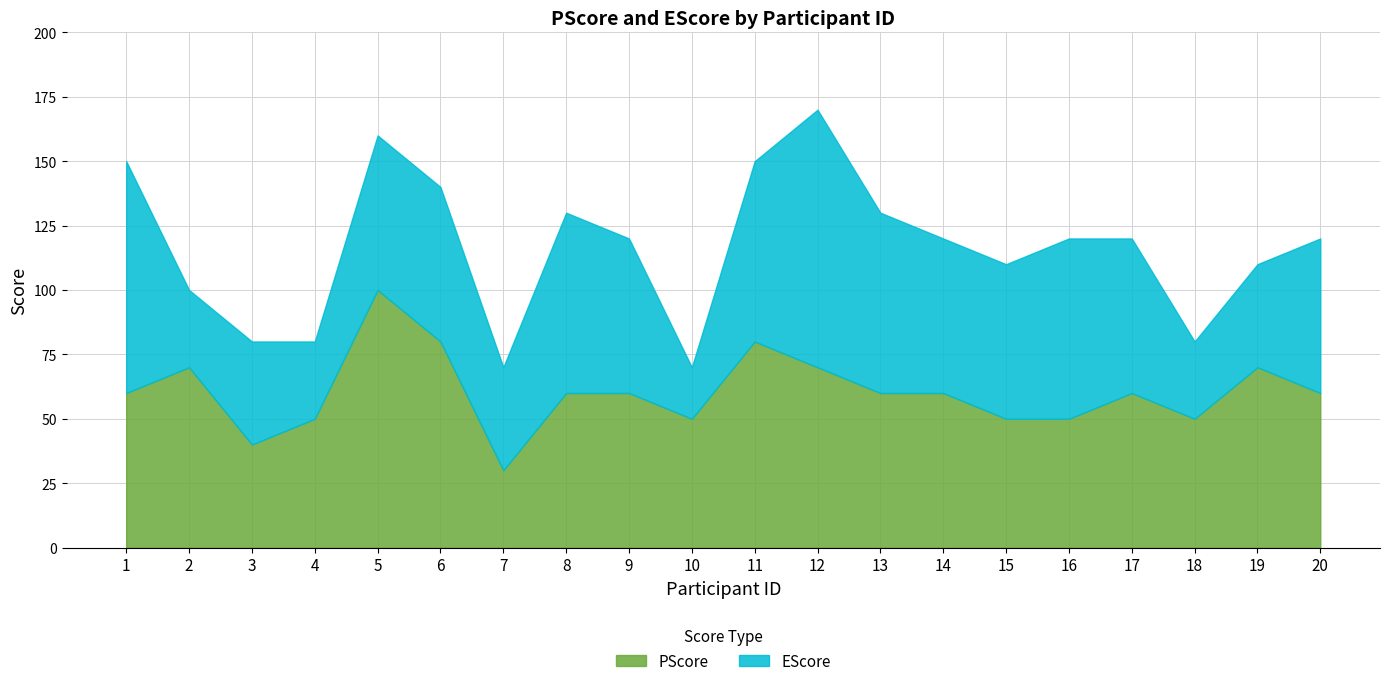

Is it true that PScore equals 80 at 15?

False